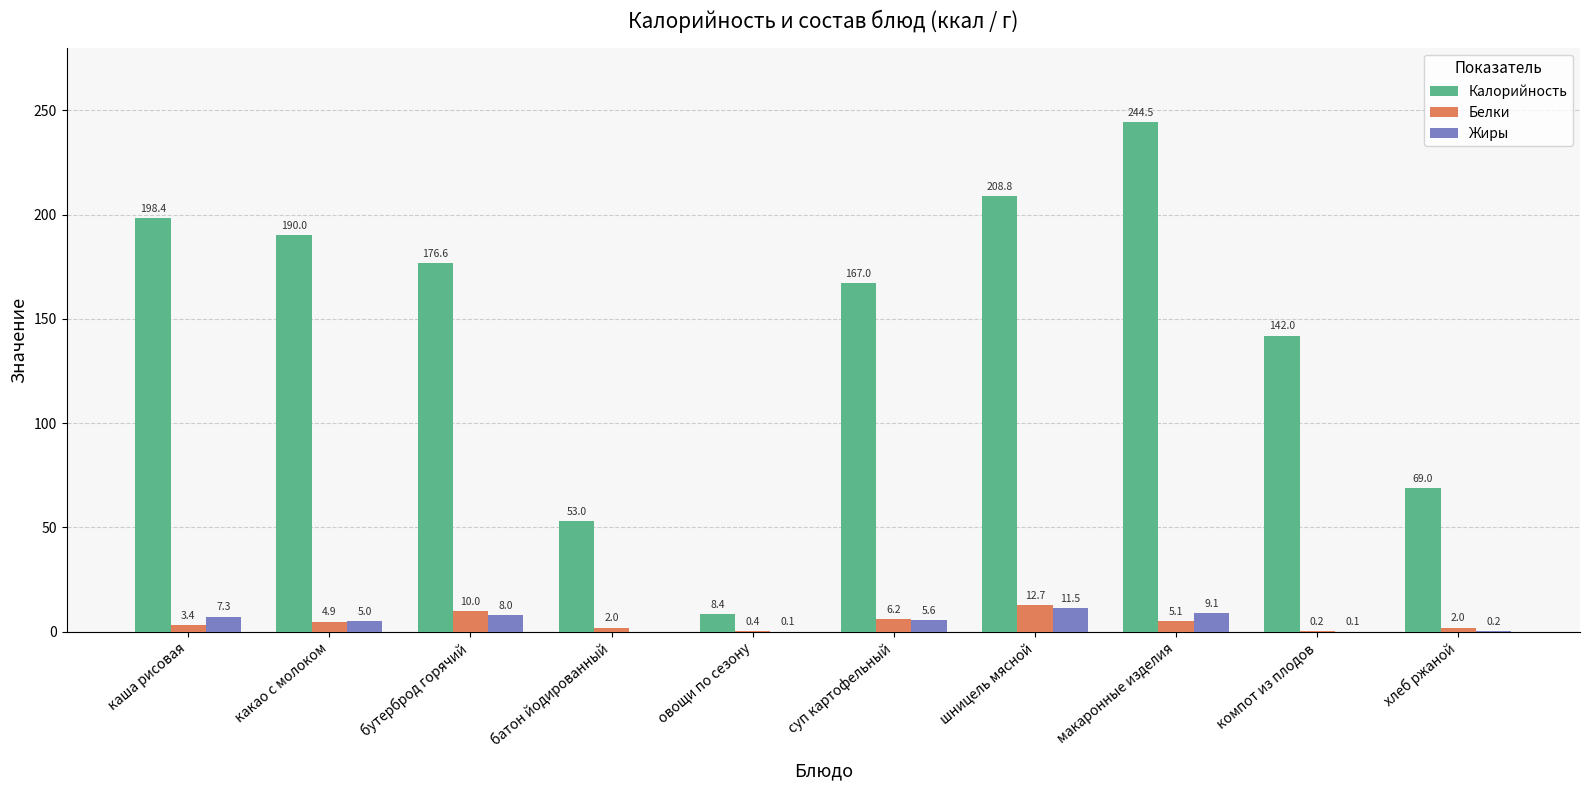

Which category has the highest value across all series?

макаронные изделия